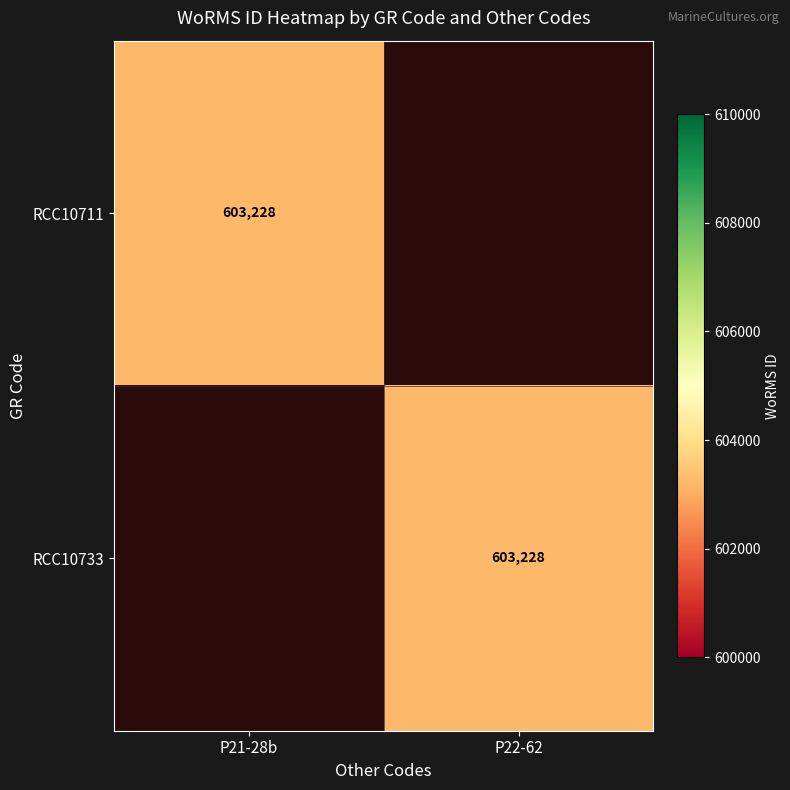

Is it true that RCC10733 equals 946888 at P22-62?

False